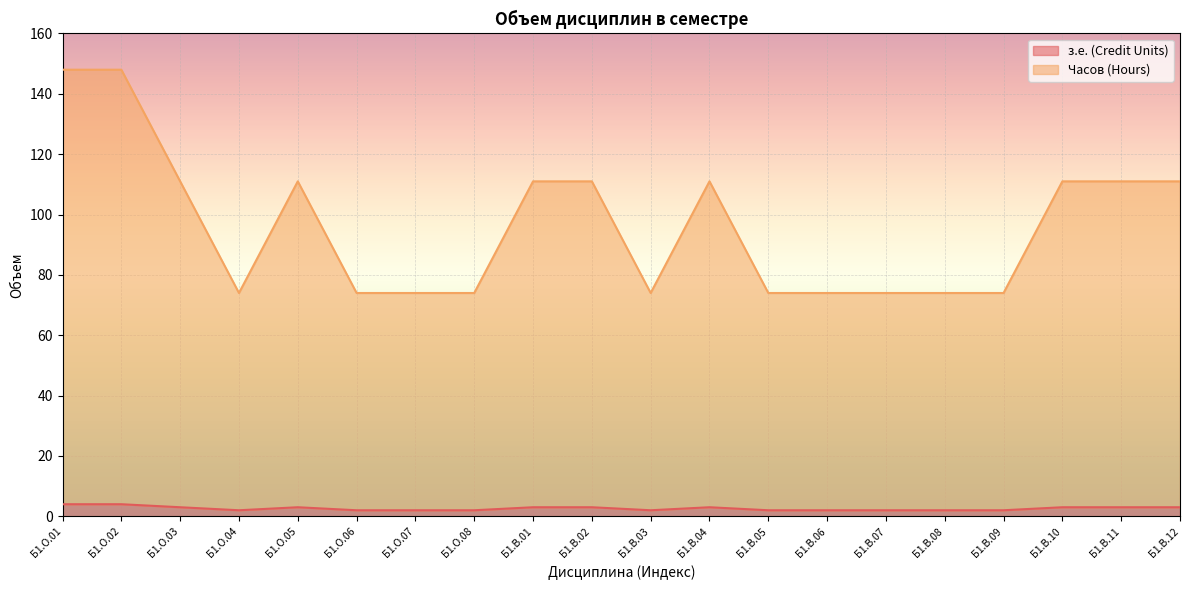

True or false: з.е. (Credit Units) and Часов (Hours) intersect in this chart.

False